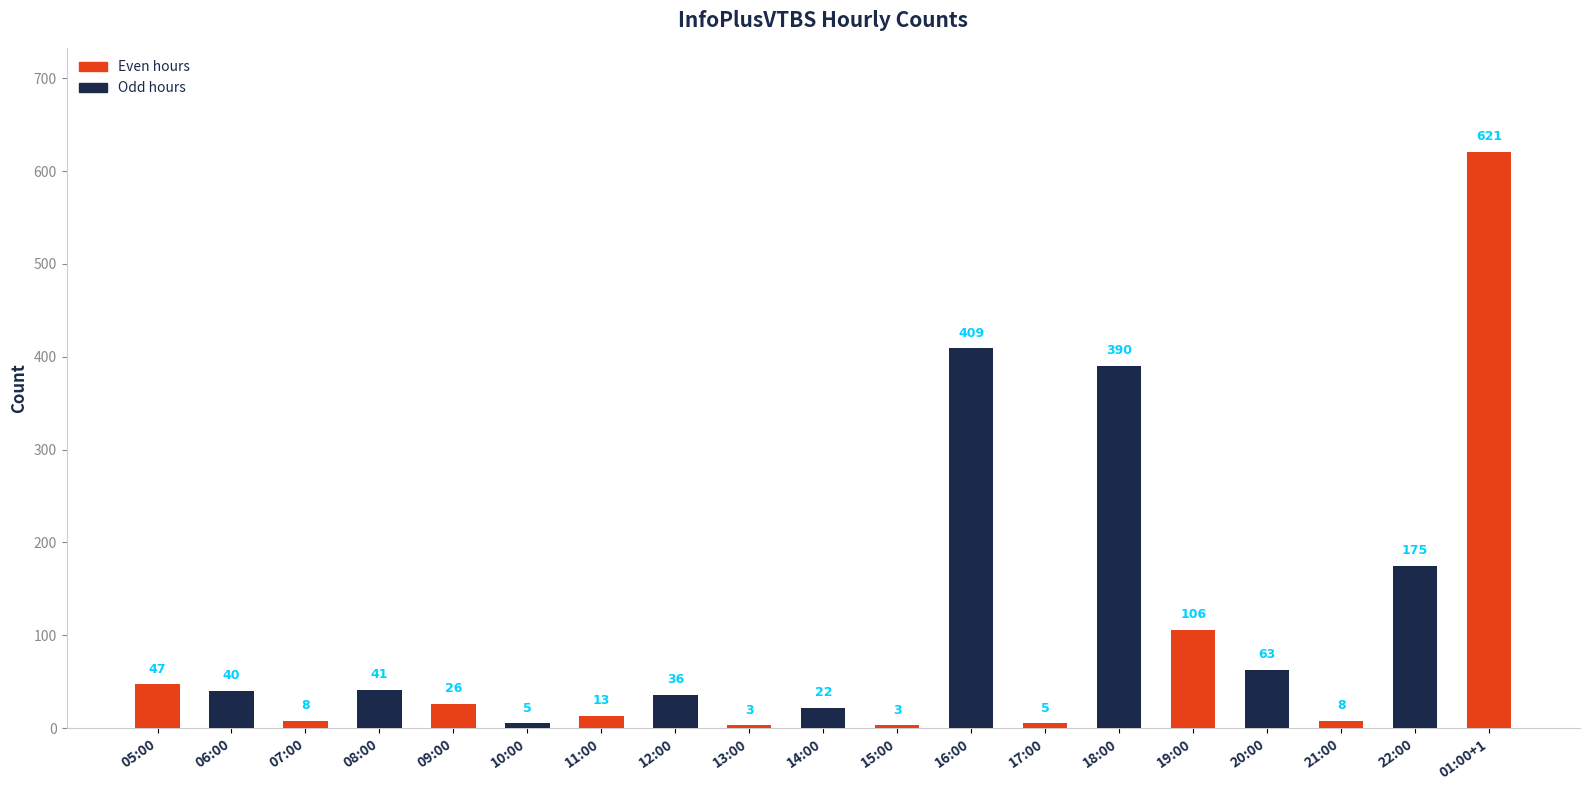

What is the label of the 15th bar from the left?

19:00